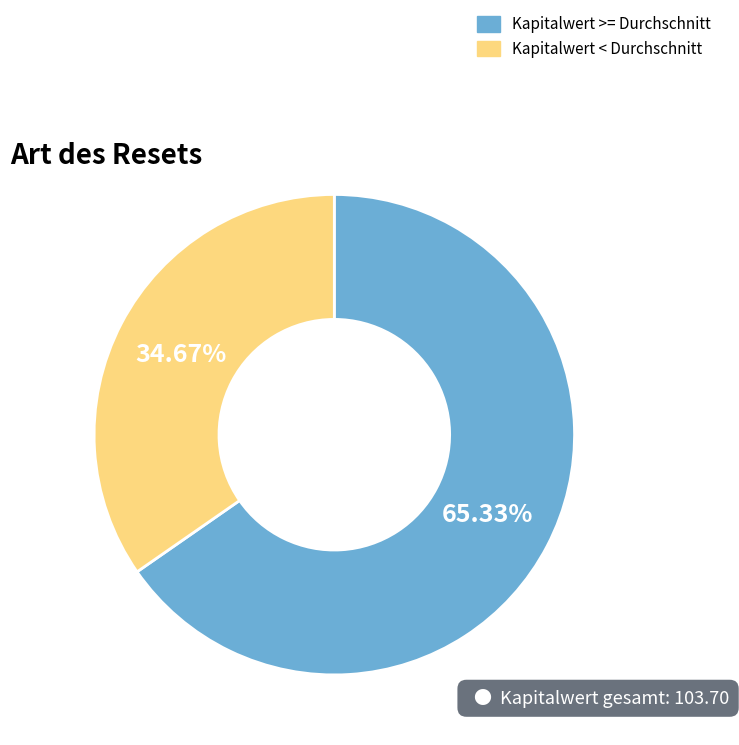

Does Kapitalwert >= Durchschnitt account for over 50% of the chart?

Yes